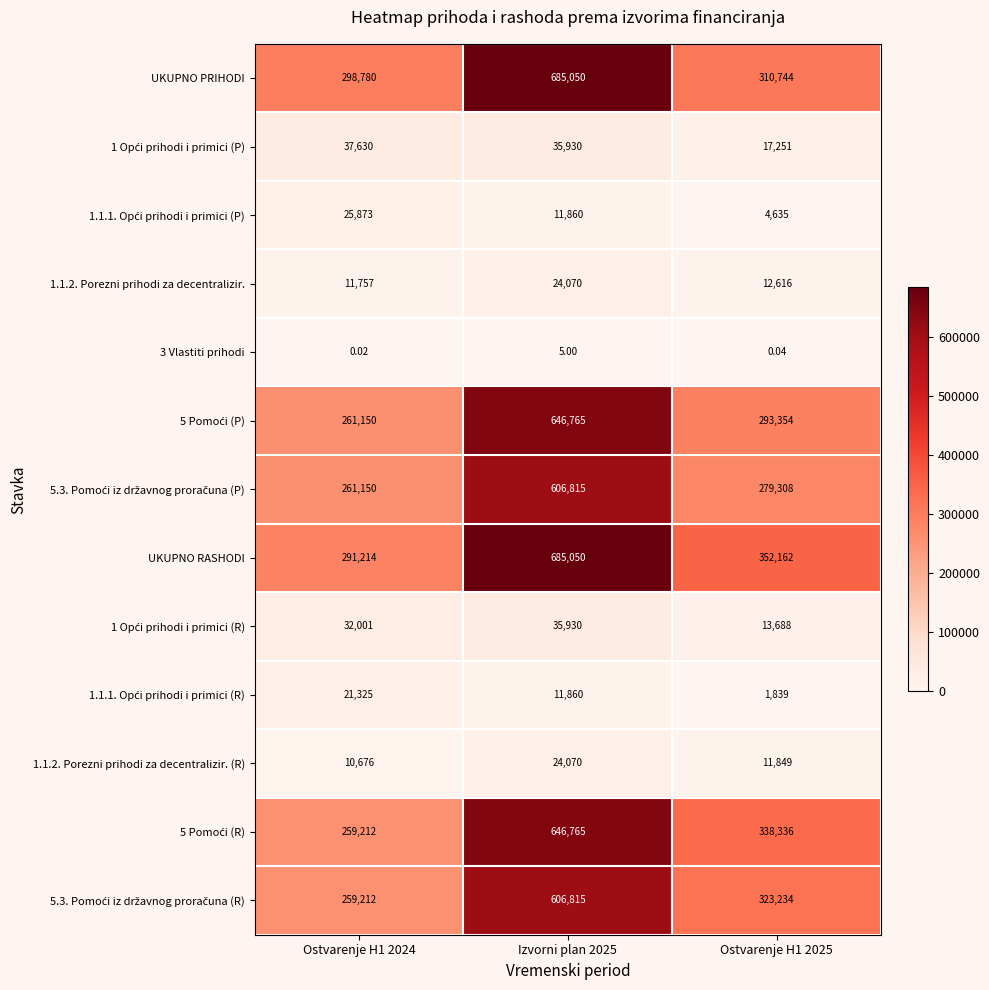

At how many categories does at least one series exceed 661430?

1